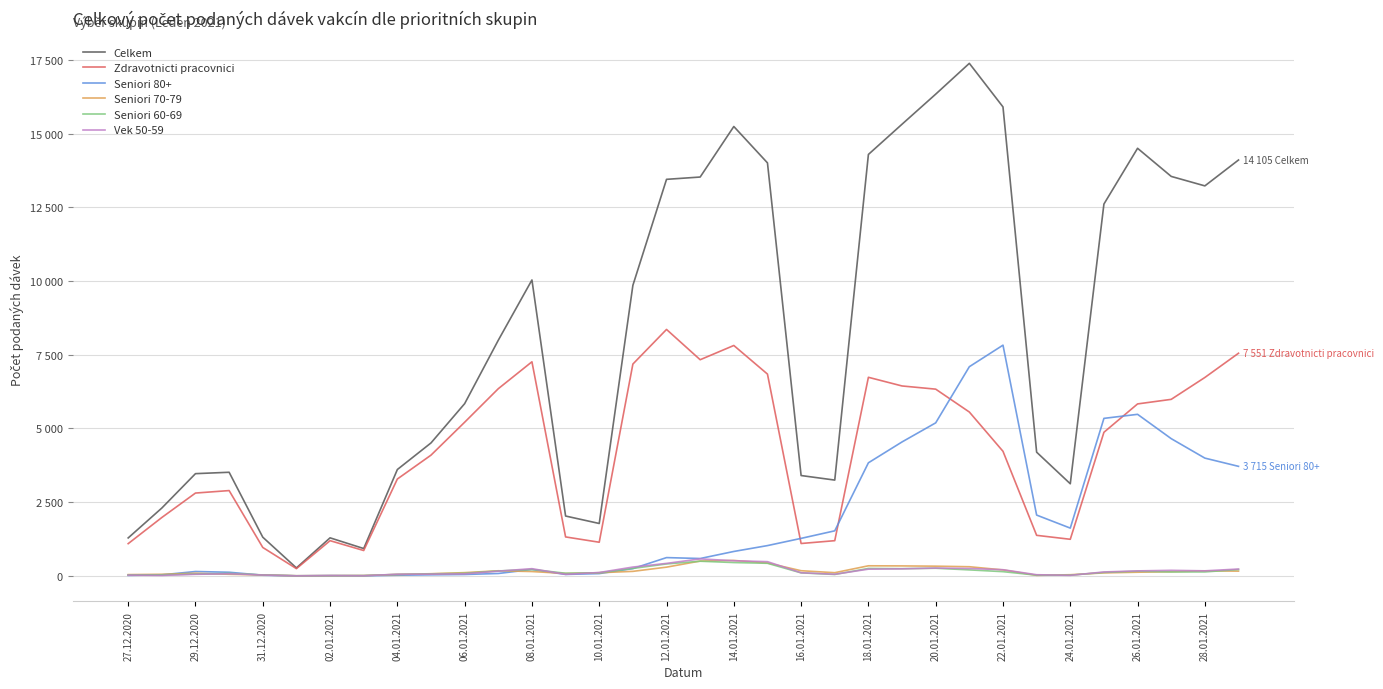

Which series has the largest range (max minus min)?

Celkem